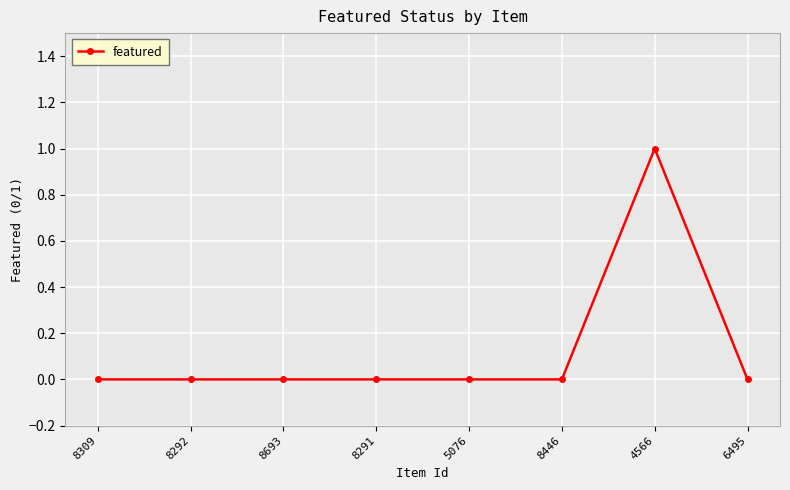

Is it true that the value at 8446 is -1?

False